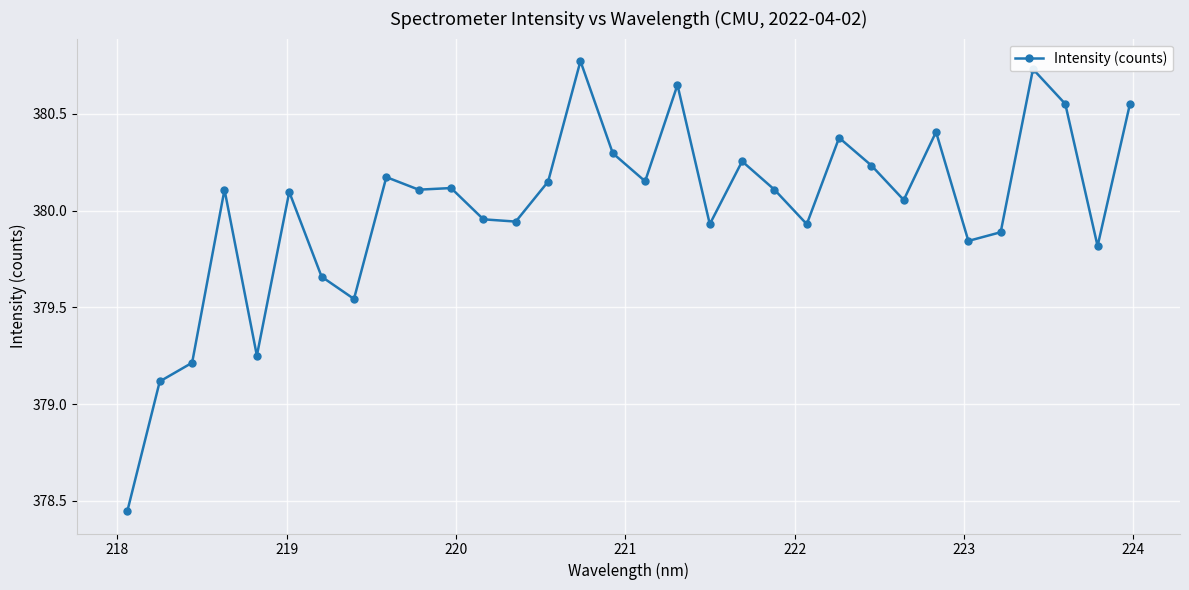

What is the value of the 26th point from the left?

380.4